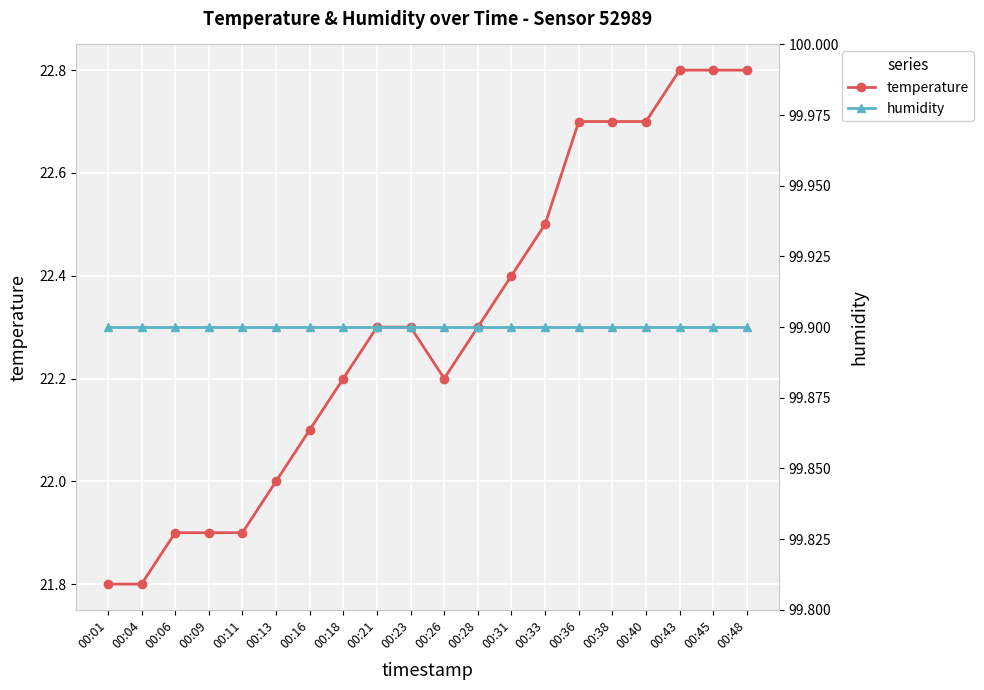

What is the value of the humidity point at the 8th from the left?

99.9